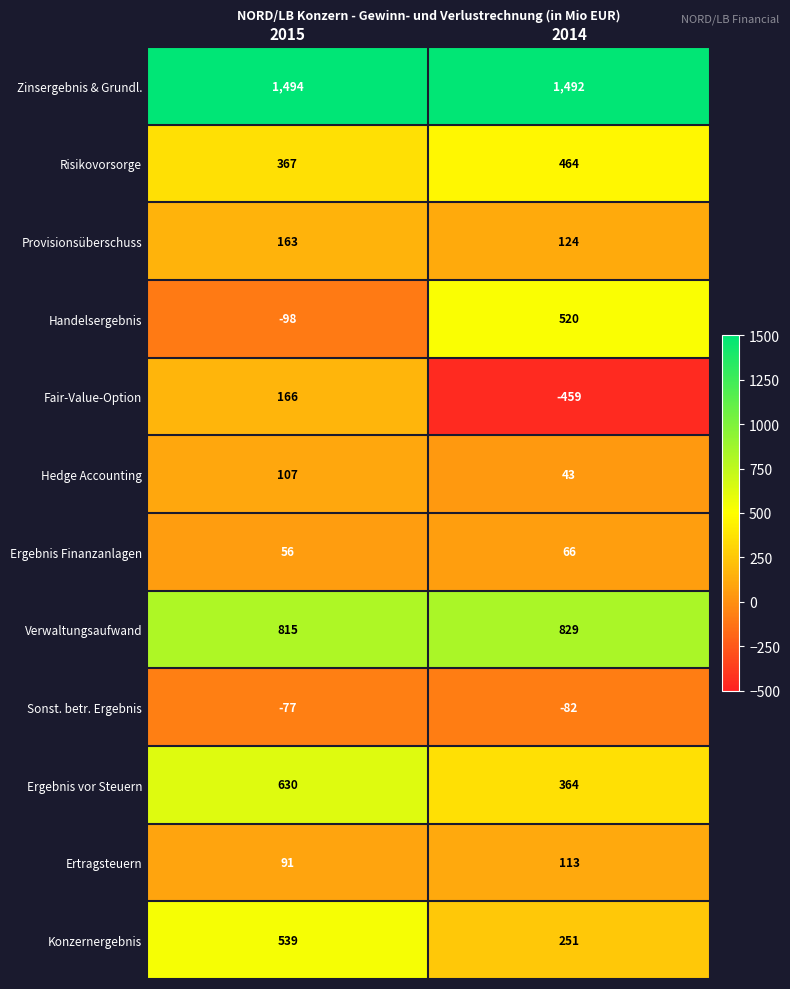

At which category is the sum across all series the highest?

2015